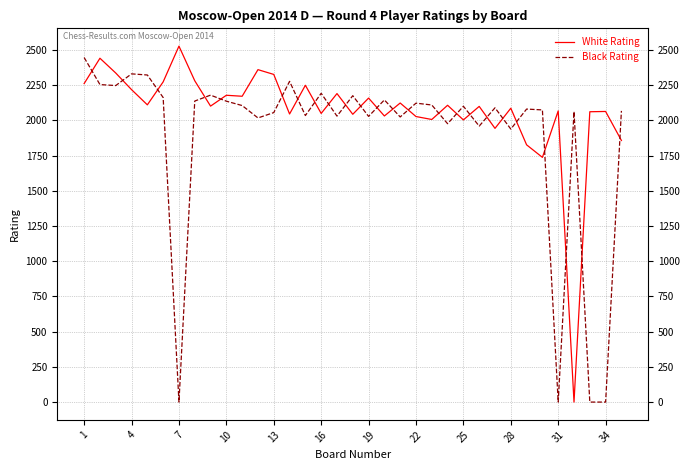

True or false: White Rating and Black Rating intersect in this chart.

True